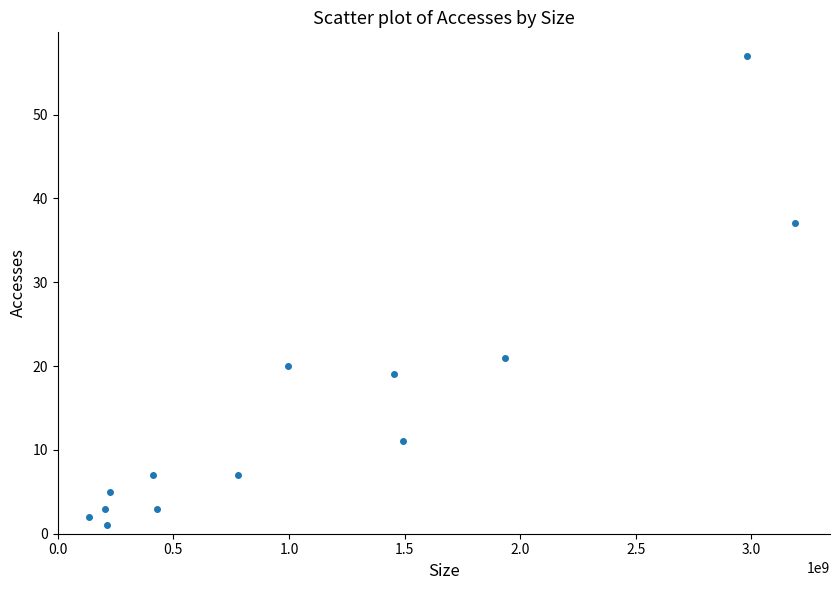

What is the range of Y values (max minus min)?

56